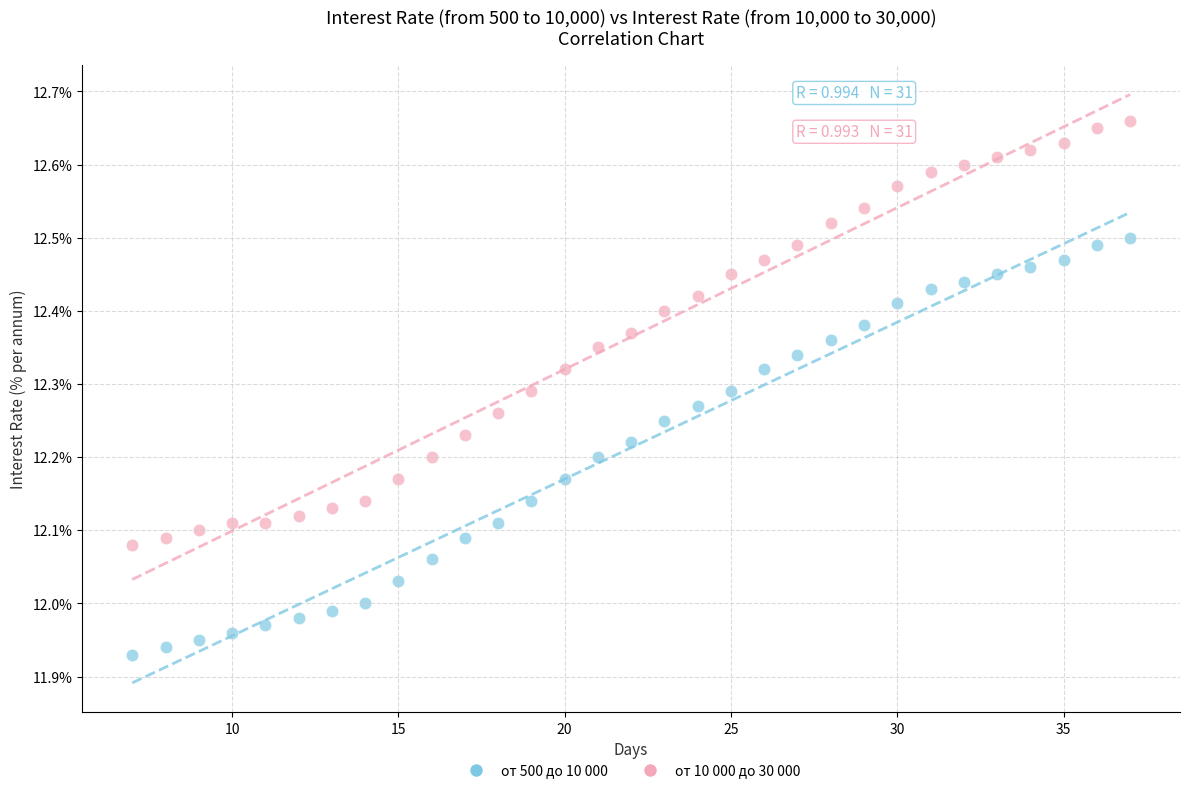

Which series reaches the minimum Y coordinate?

от 500 до 10 000